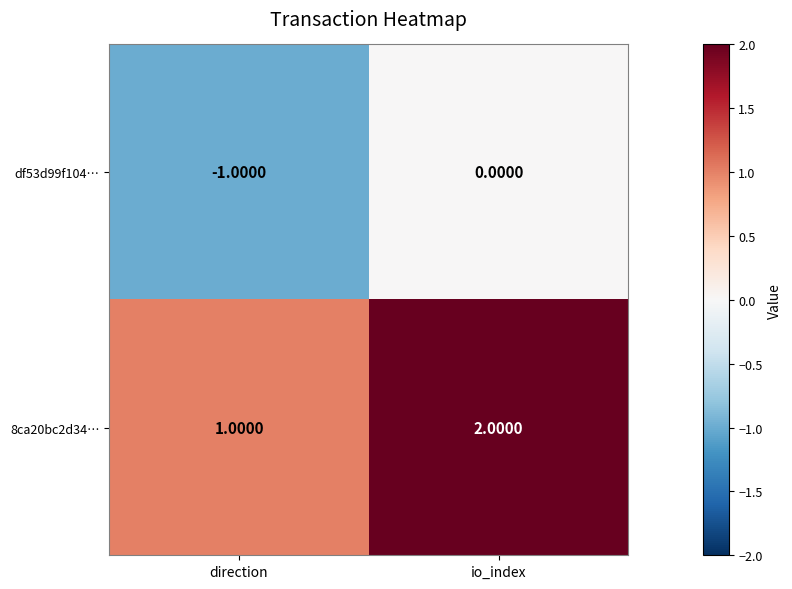

At which label is 8ca20bc2d34… closest to 1?

direction